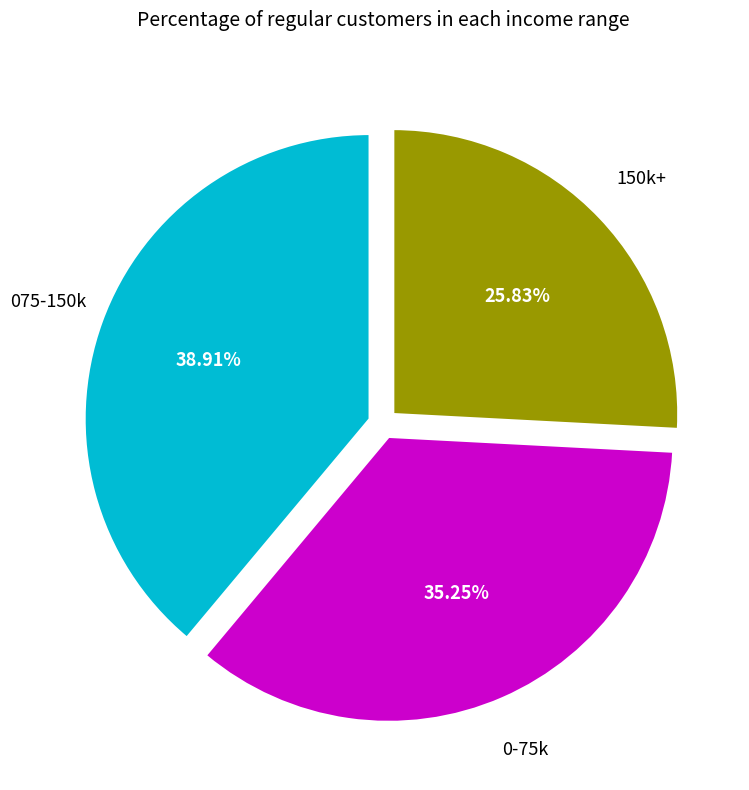

Is there a majority slice in this chart?

No